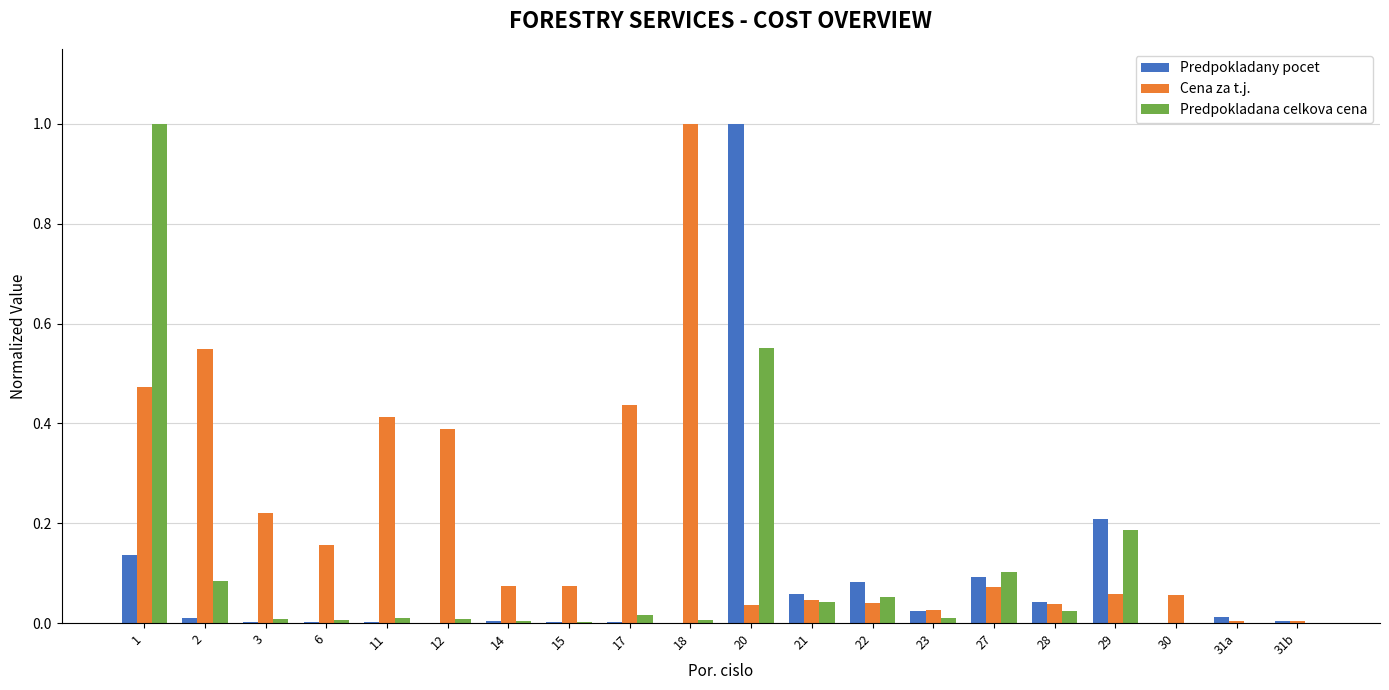

True or false: Predpokladany pocet has a value of 0.1 at 1.

True